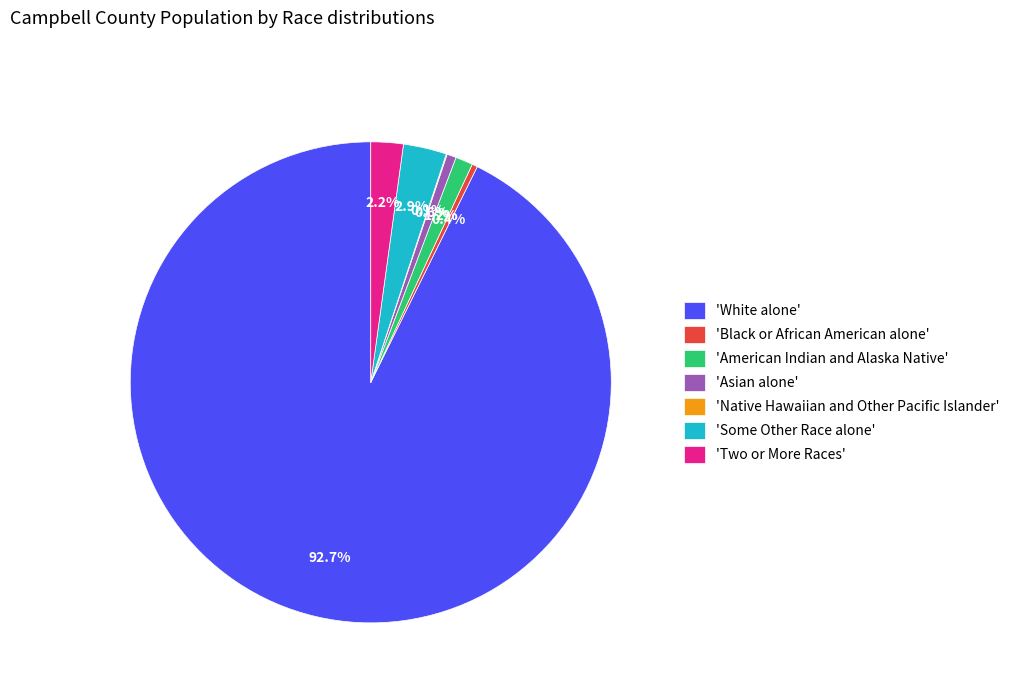

To the nearest percent, what is the average slice percentage?

14%